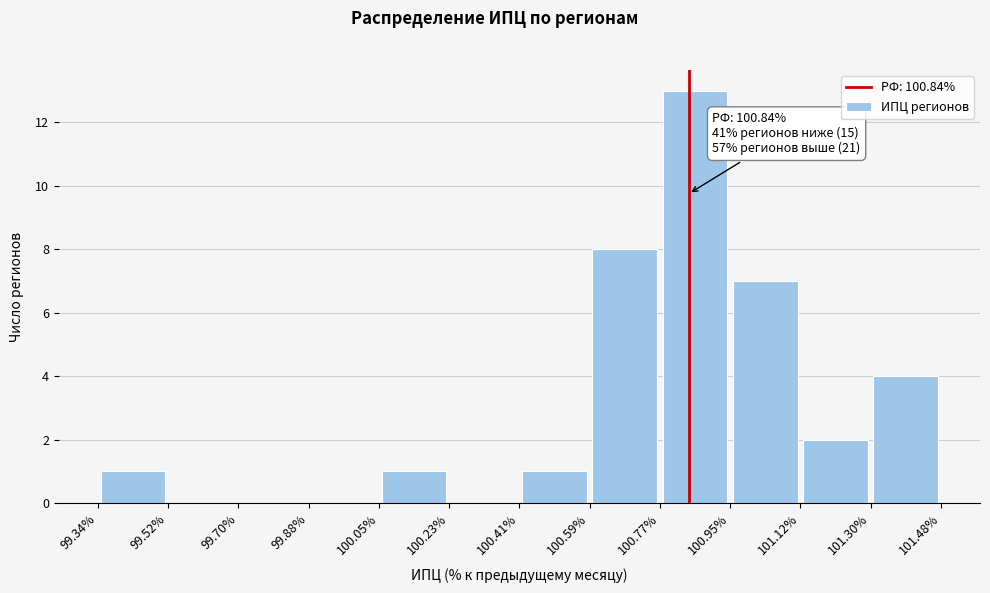

Which range on the x-axis has the tallest bar?

100.77% to 100.95%